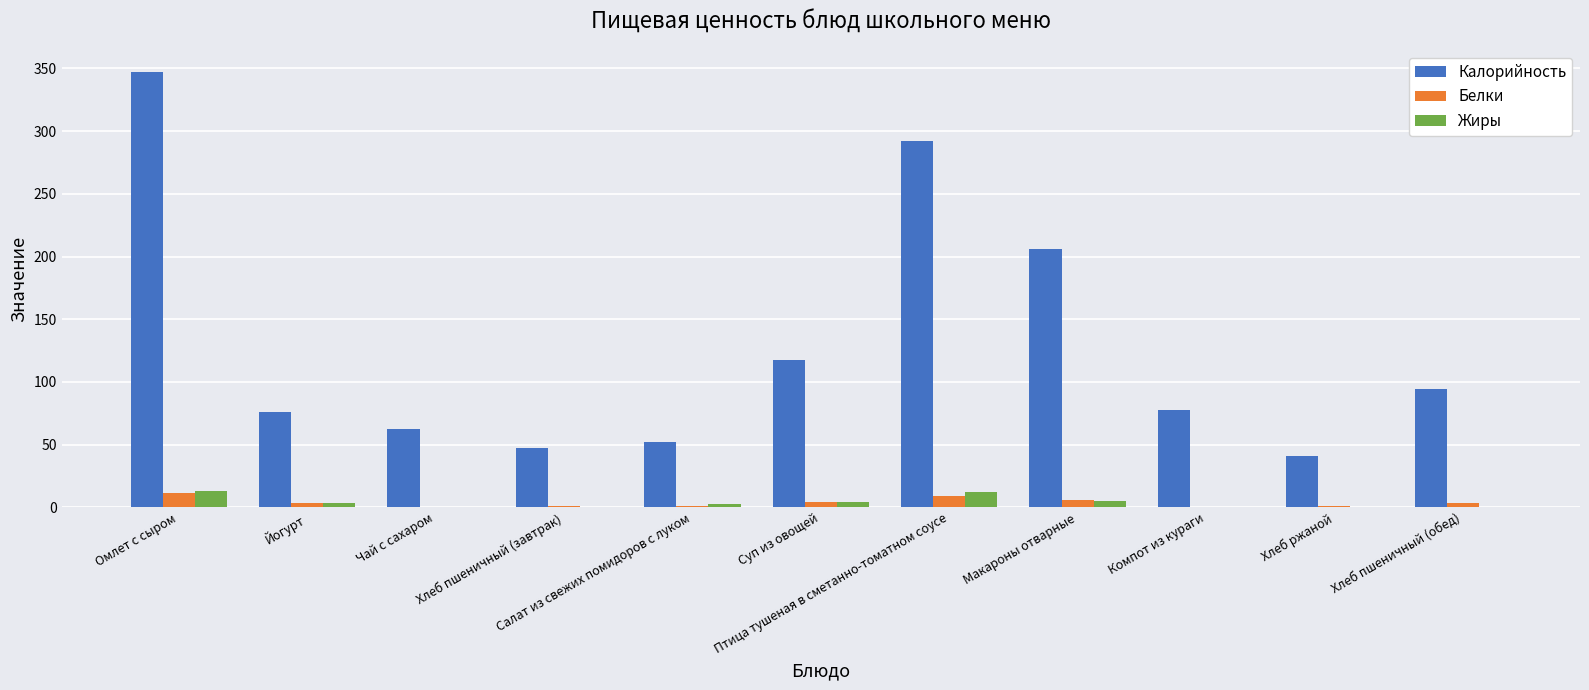

The value of Калорийность at Чай с сахаром is 62.1. True or false?

True